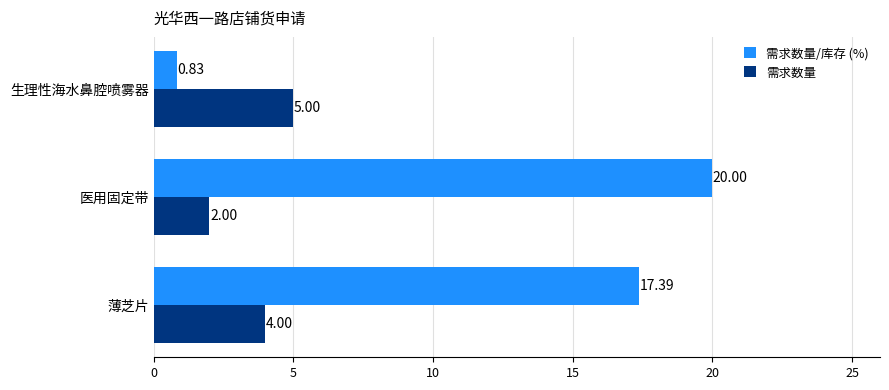

How many 需求数量 values are between 2 and 5?

3